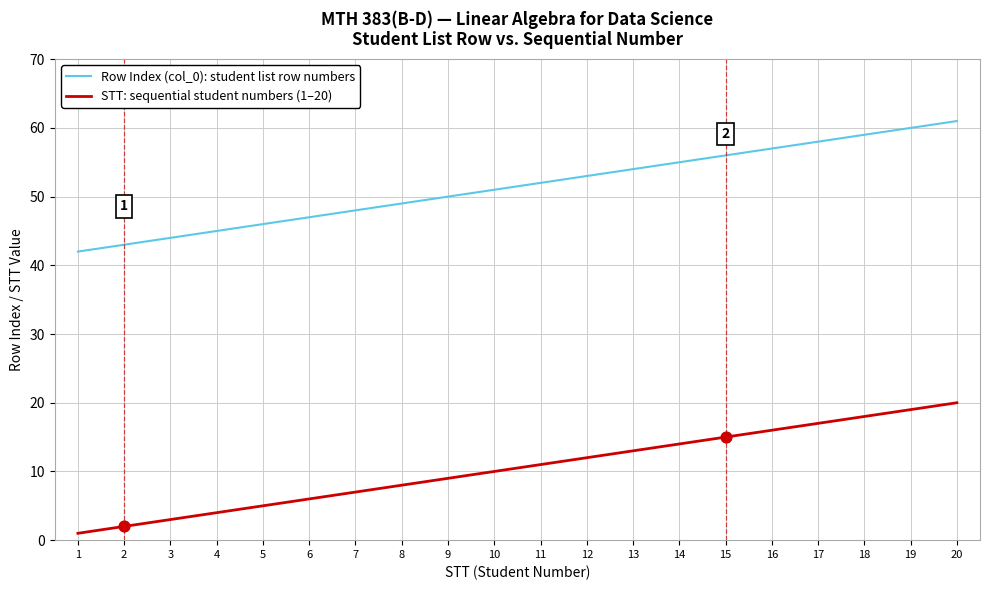

At which category is the sum across all series the highest?

20